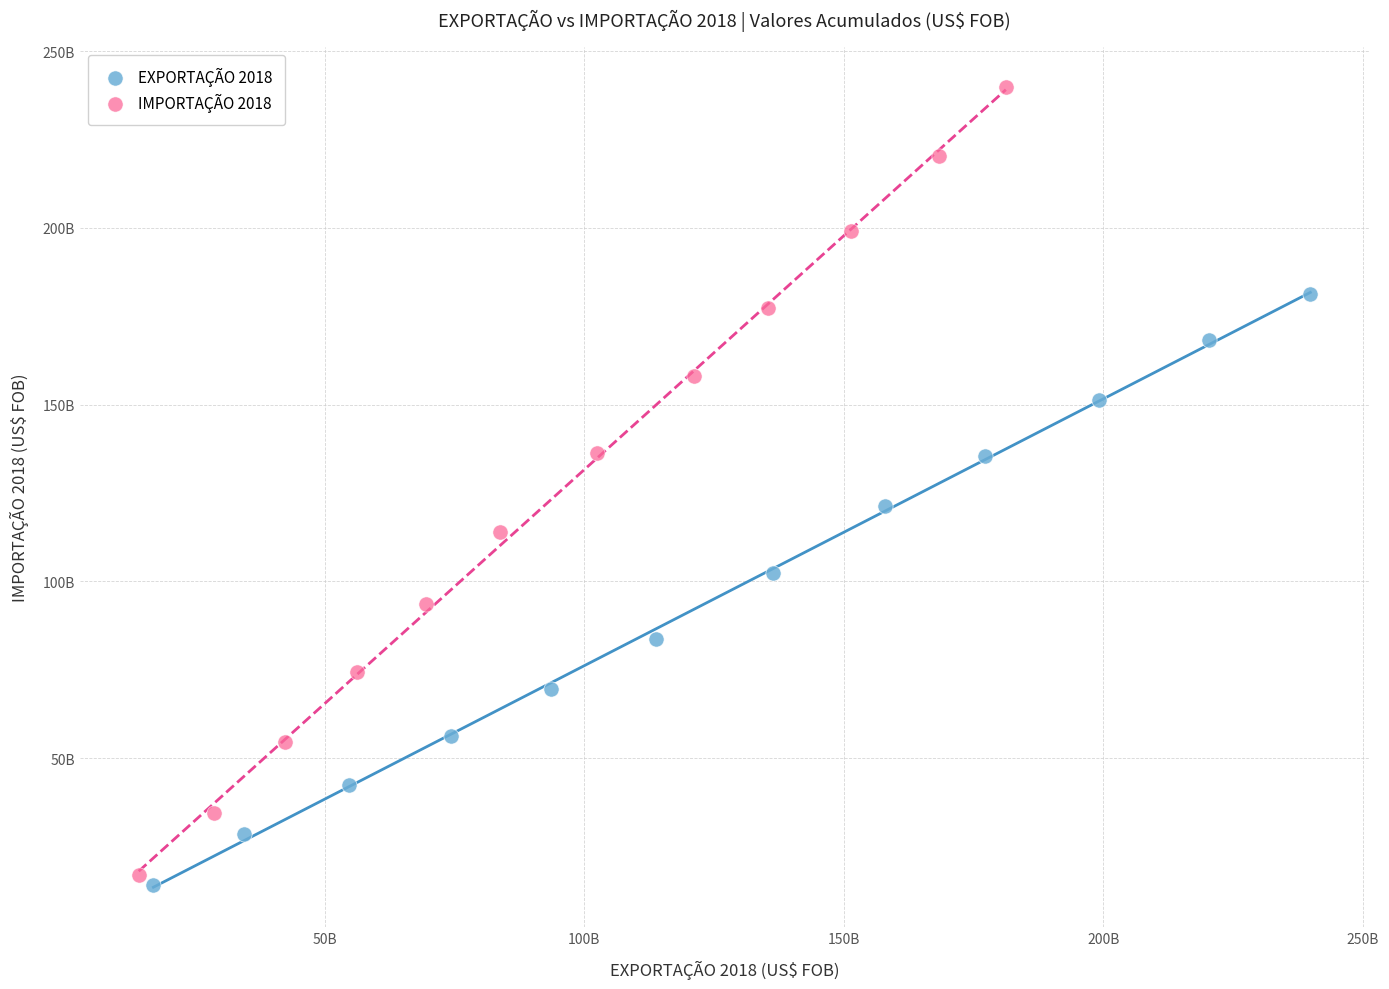

Which series contains the highest Y value?

IMPORTAÇÃO 2018